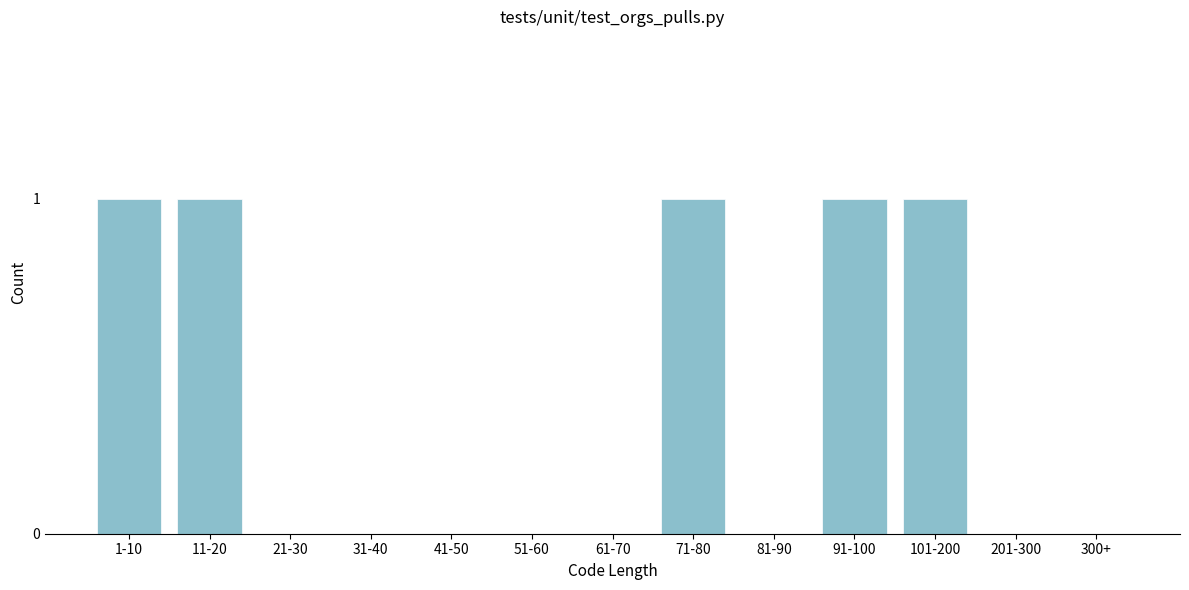

Reading left to right, what are all the values shown in this chart?

1-10=1	11-20=1	21-30=0	31-40=0	41-50=0	51-60=0	61-70=0	71-80=1	81-90=0	91-100=1	101-200=1	201-300=0	300+=0